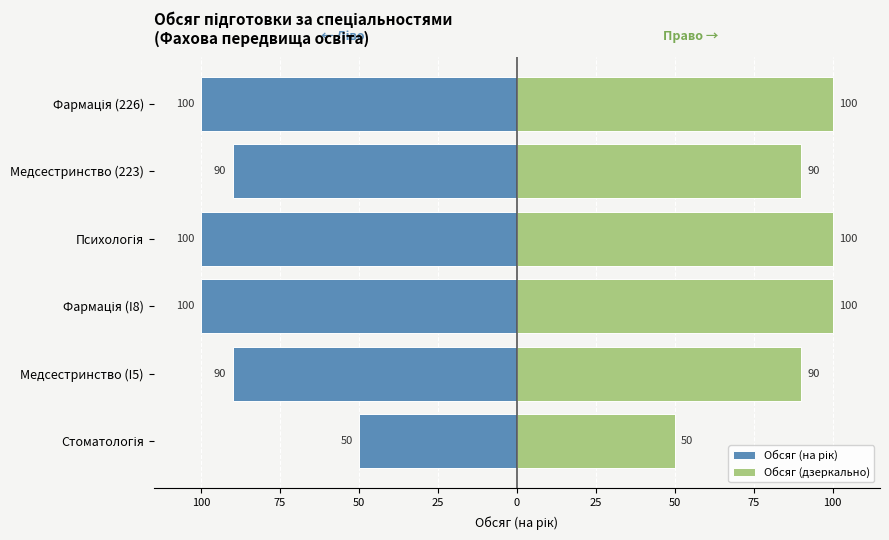

List the series in order of their overall mean, lowest first.

Обсяг (на рік), Обсяг (дзеркально)